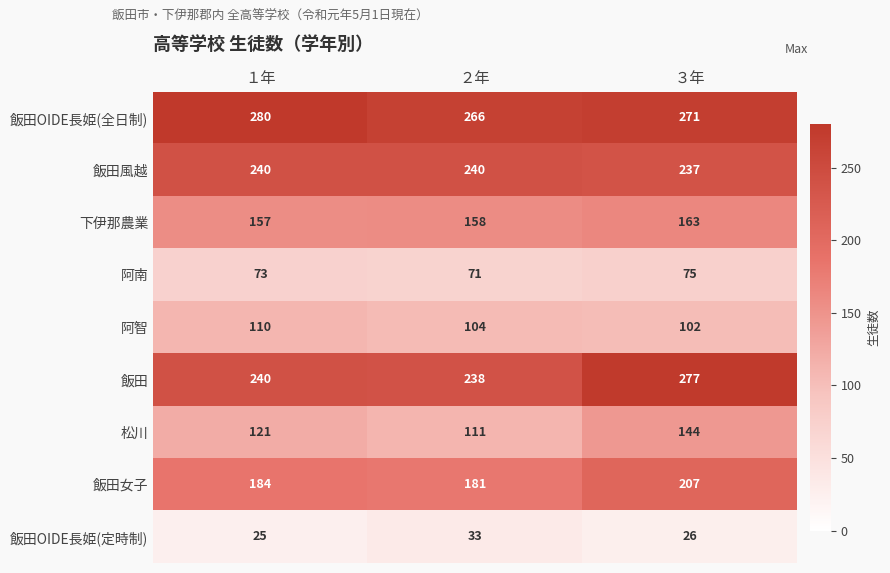

At which category is the sum across all series the highest?

３年